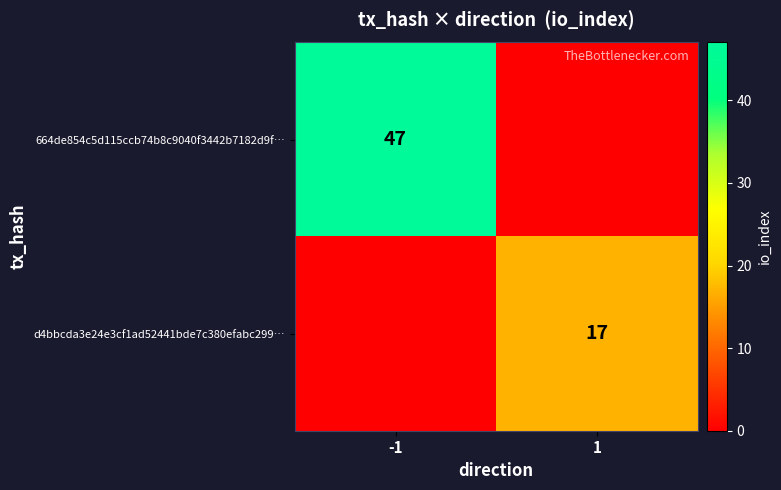

How many d4bbcda3e24e3cf1ad52441bde7c380efabc299… values are between 0 and 17?

2